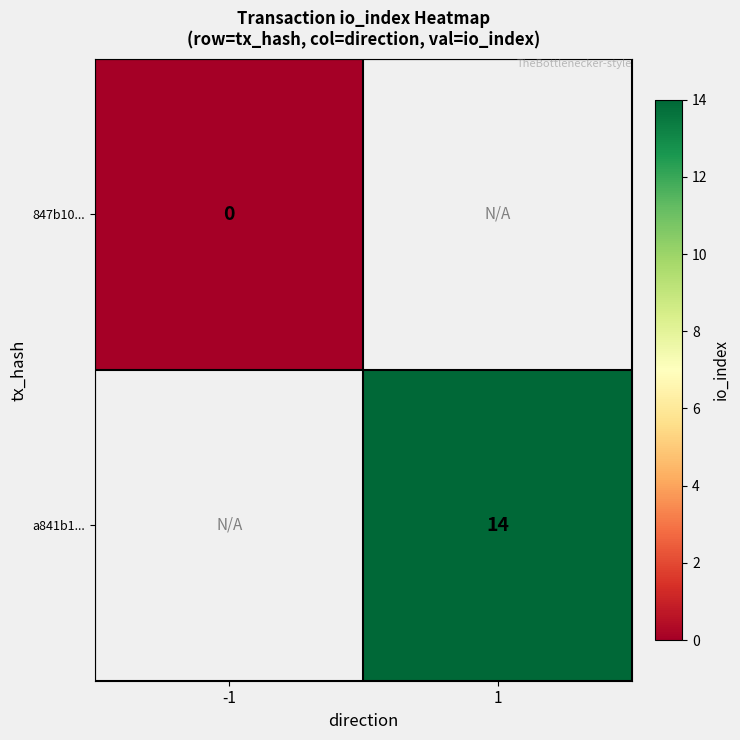

The a841b1... series shows 23 at 1. True or false?

False